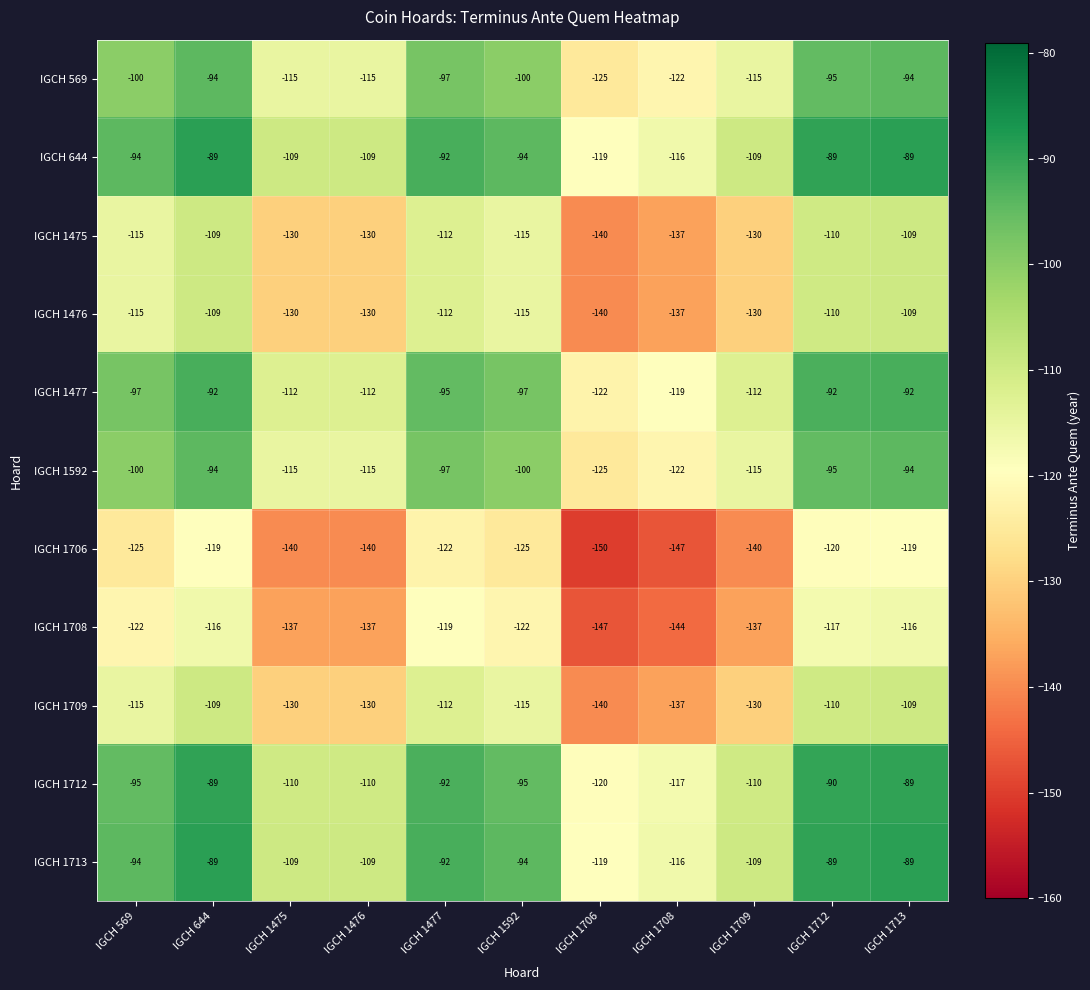

The value of IGCH 1475 at IGCH 1708 is -55. True or false?

False